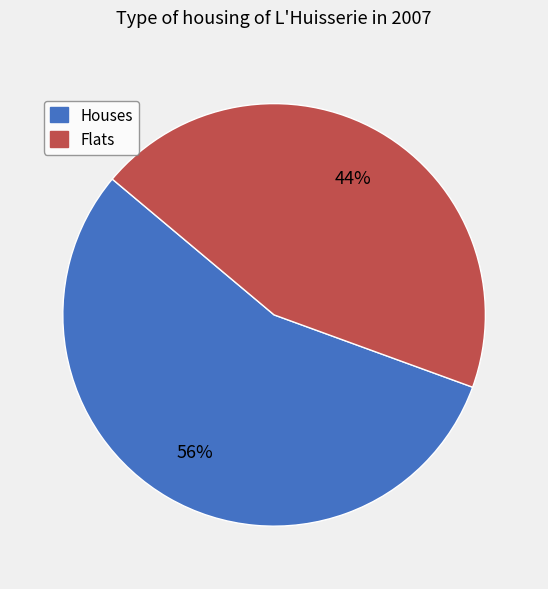

Is it true that Houses is 42% of the pie?

False